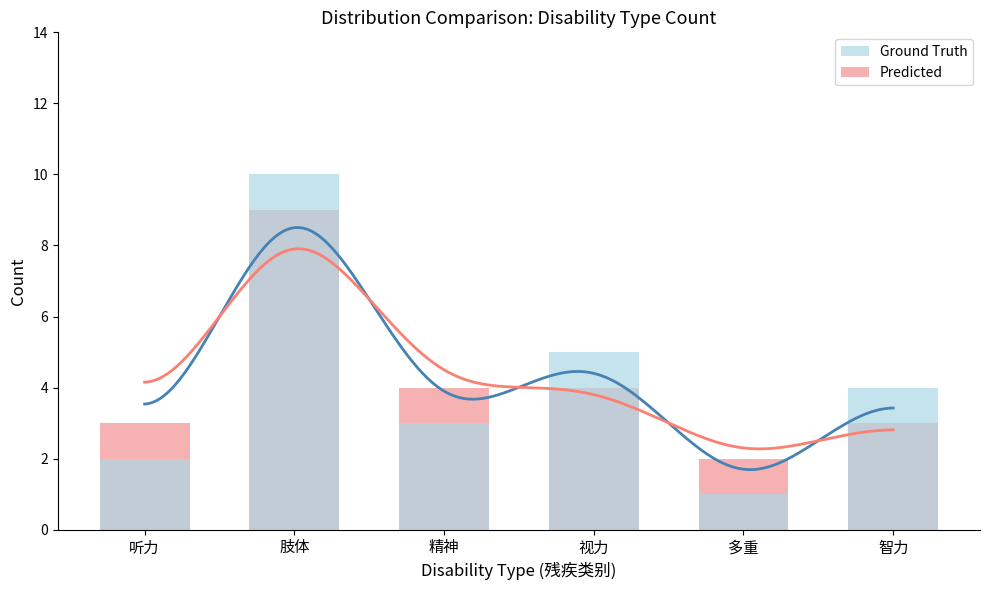

How many Ground Truth values are between 2 and 5?

4